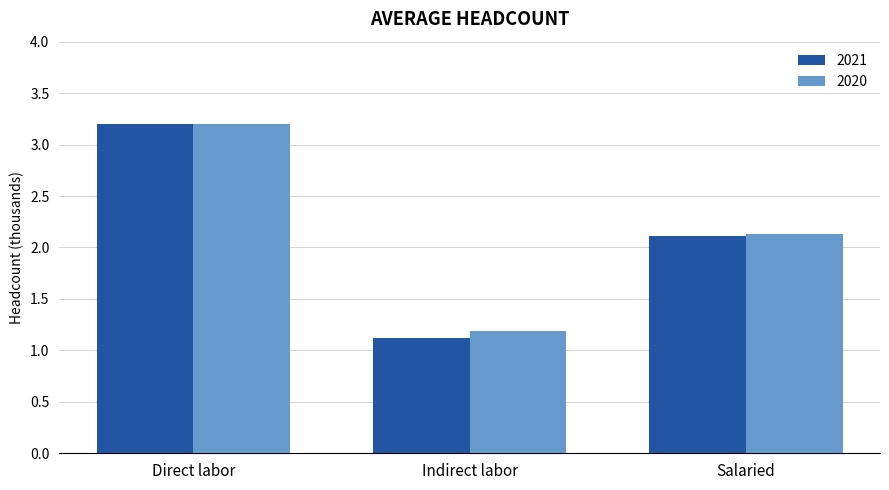

Are the bars horizontal?

No